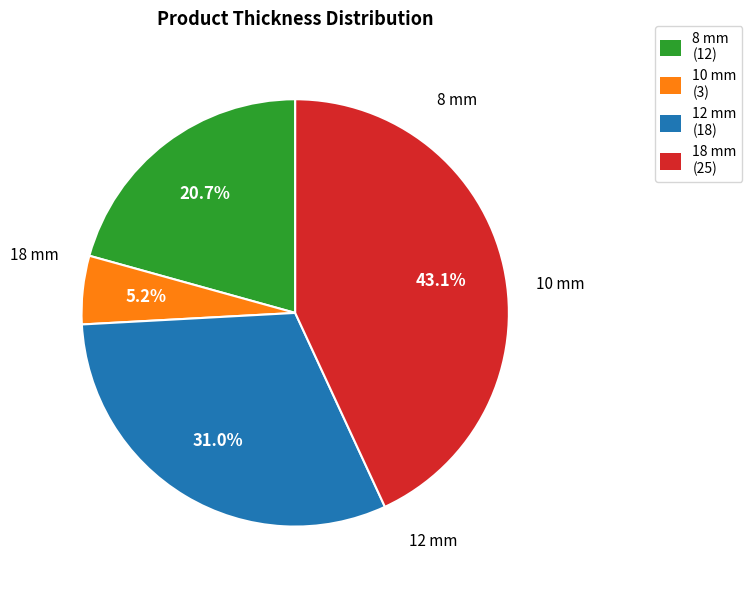

Which category has the smallest portion of the pie?

10 mm